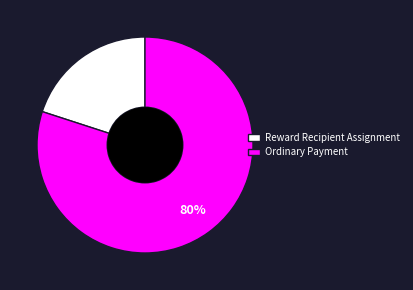

Which category accounts for the majority?

Ordinary Payment